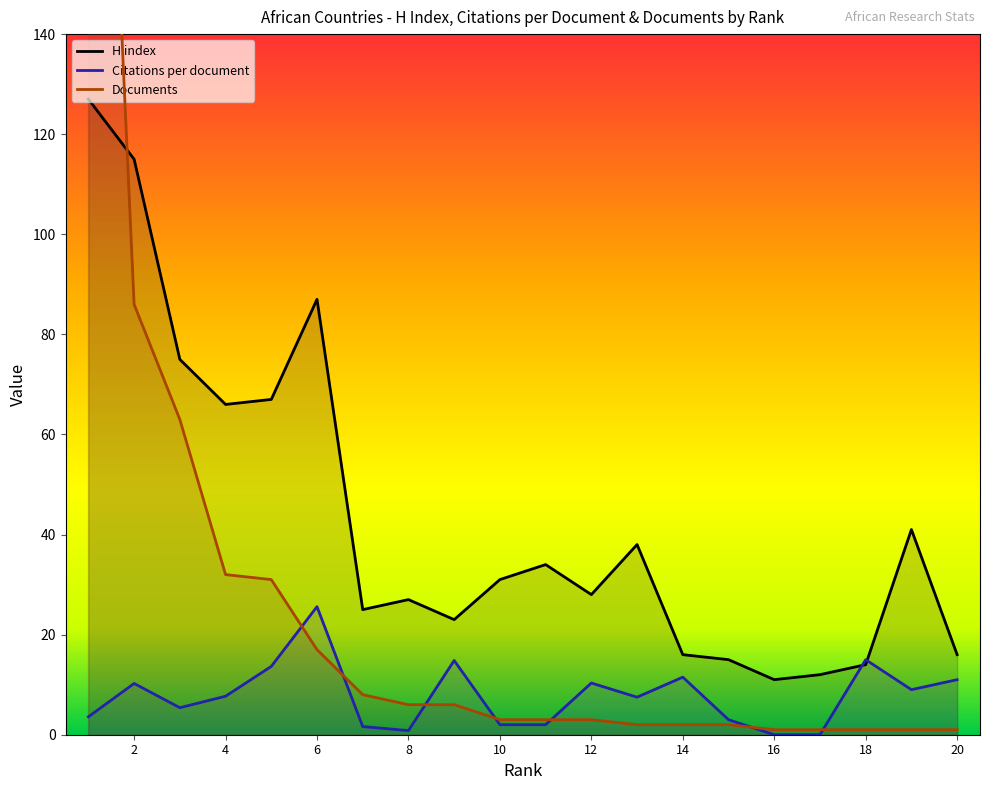

What is the value of the H index point at the 19th from the left?

41.0